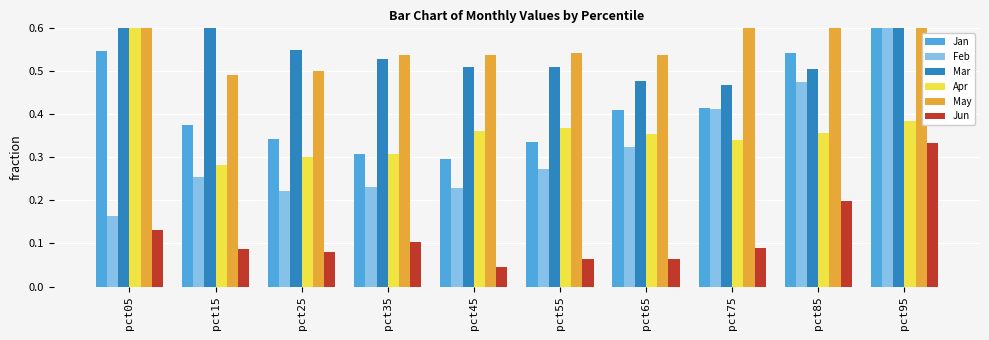

List the series in order of their peak value, highest first.

Jan, Apr, May, Mar, Feb, Jun